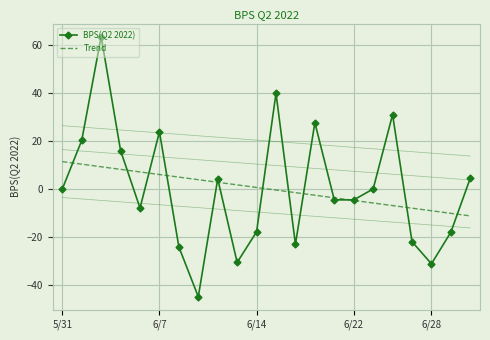

Which category has the lowest value in the Trend series?

21